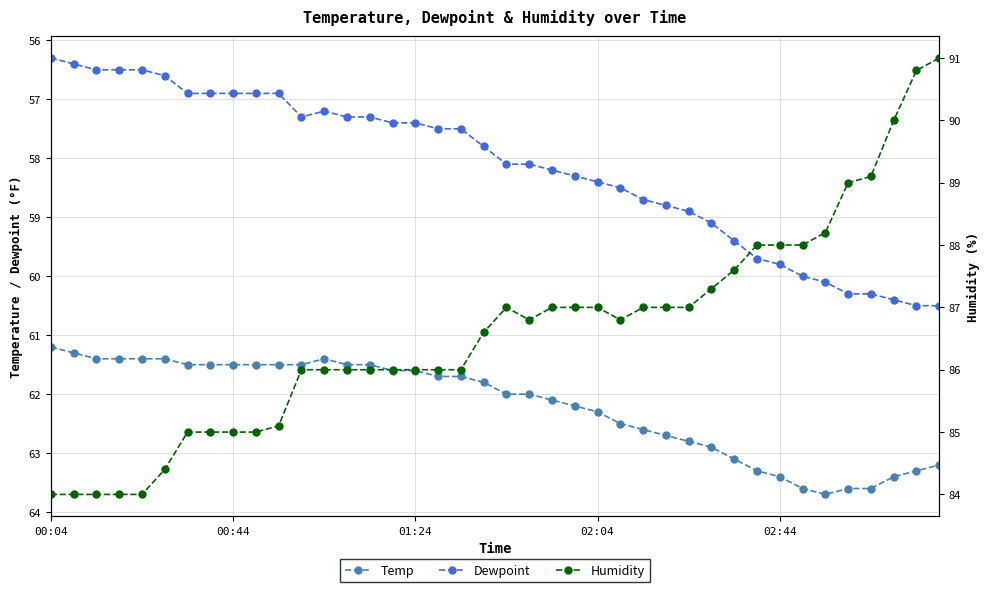

At which category does the chart reach its peak across all series?

39